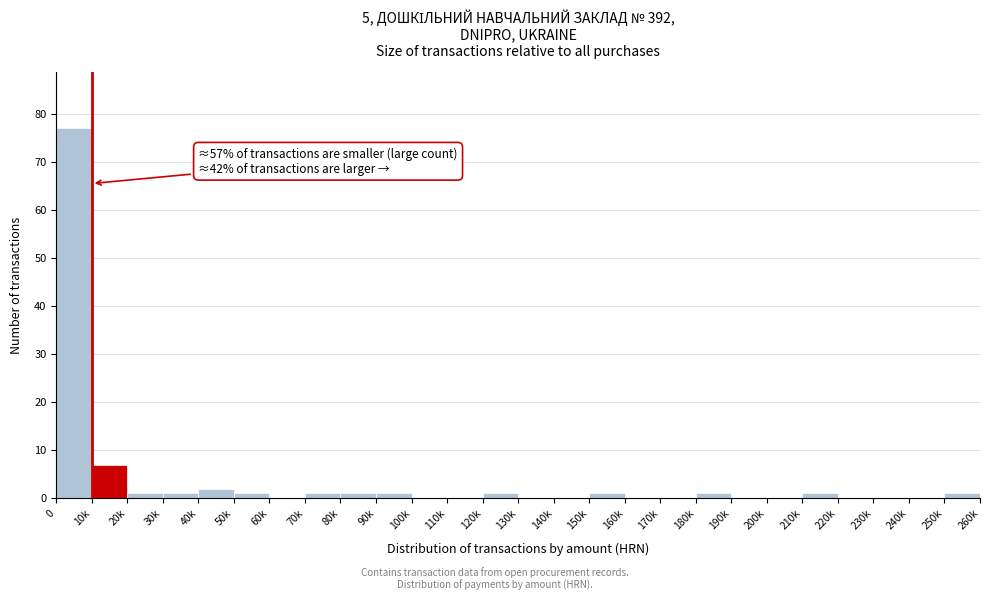

Reading right to left, what are all the values shown in this chart?

250k=1	240k=0	230k=0	220k=0	210k=1	200k=0	190k=0	180k=1	170k=0	160k=0	150k=1	140k=0	130k=0	120k=1	110k=0	100k=0	90k=1	80k=1	70k=1	60k=0	50k=1	40k=2	30k=1	20k=1	10k=7	0=77